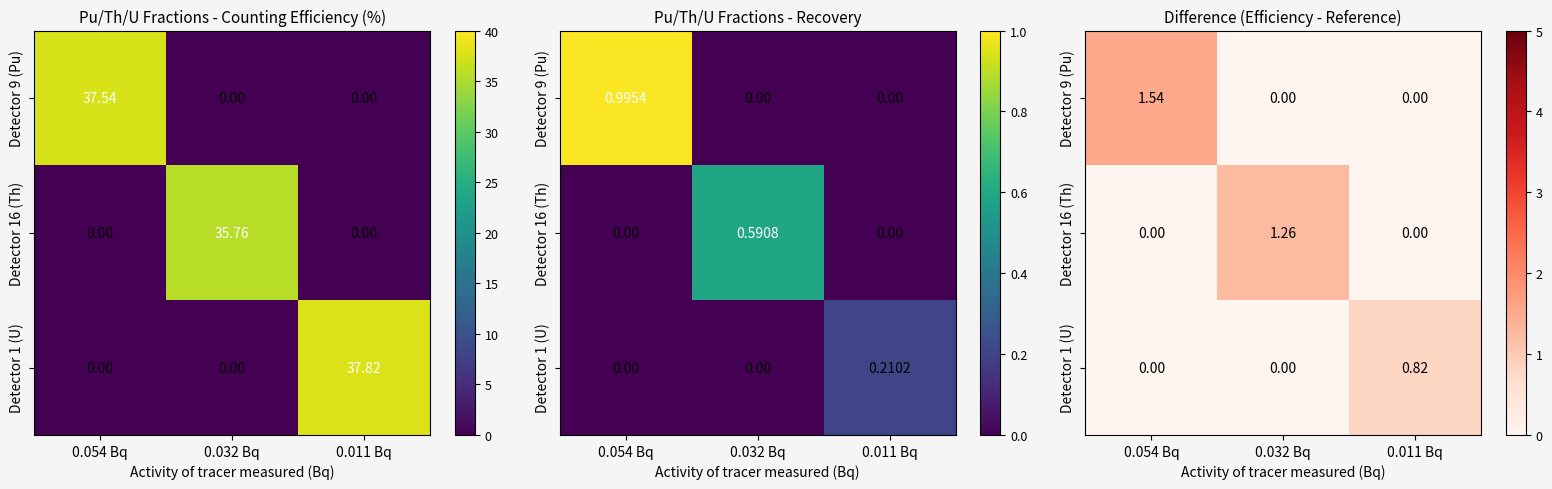

At which label is Detector 9 (Pu) closest to 0?

0.032 Bq